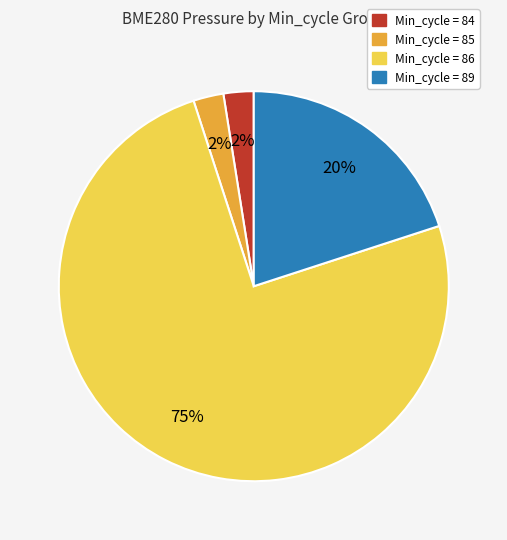

To the nearest percent, what is the average slice percentage?

25%